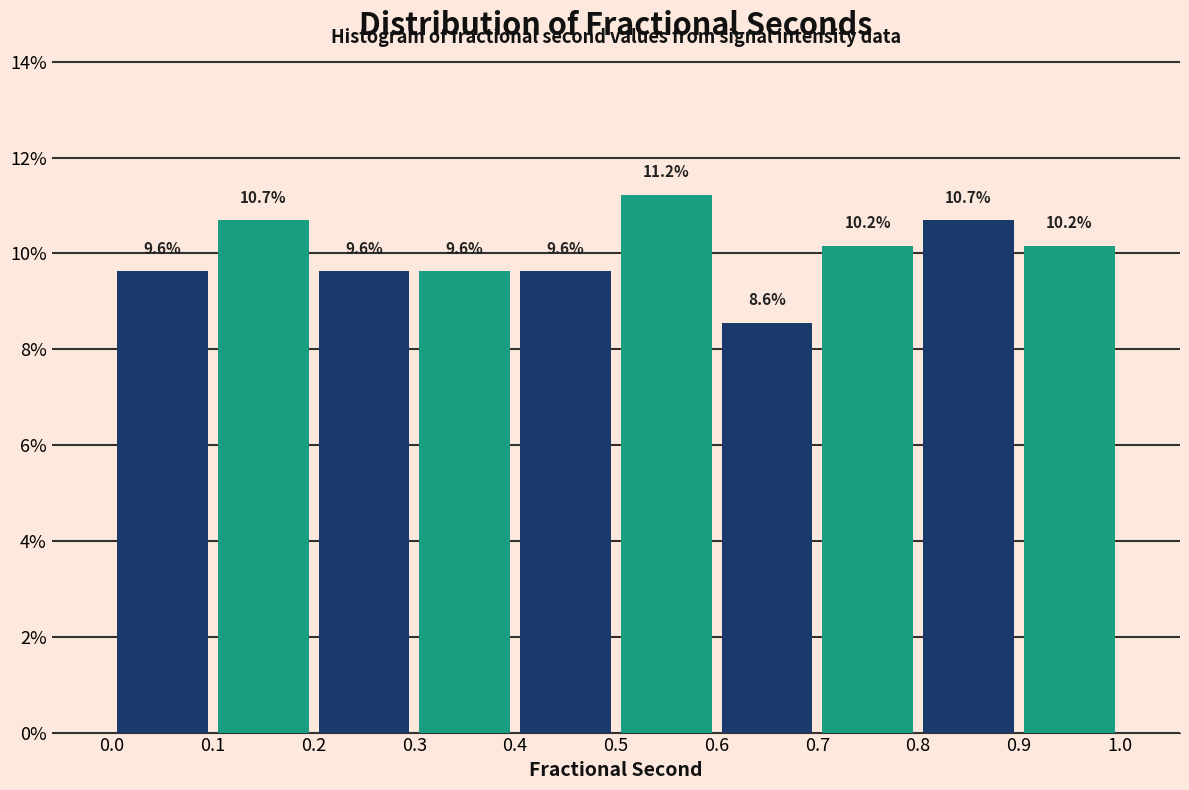

Reading left to right, list every bar in this chart as the range it spans on the x-axis followed by its height.

0.0 to 0.1: 9.6
0.1 to 0.2: 10.7
0.2 to 0.3: 9.6
0.3 to 0.4: 9.6
0.4 to 0.5: 9.6
0.5 to 0.6: 11.2
0.6 to 0.7: 8.6
0.7 to 0.8: 10.2
0.8 to 0.9: 10.7
0.9 to 1.0: 10.2